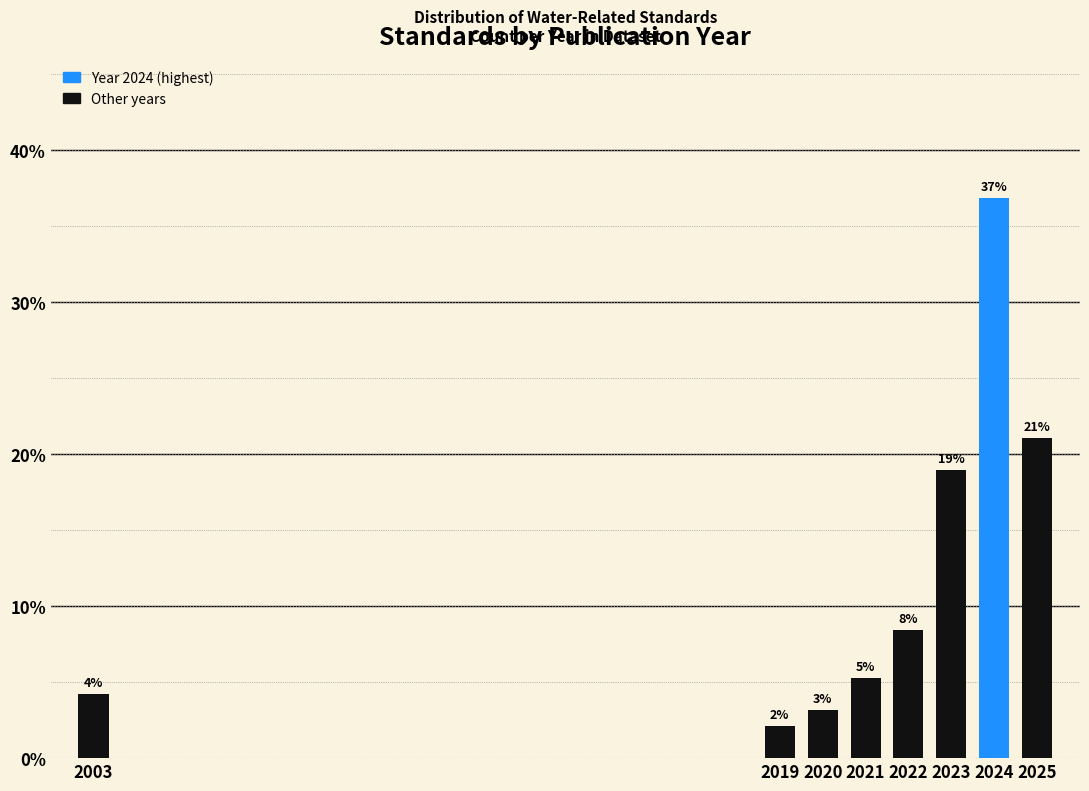

How many bars are there in total?

8